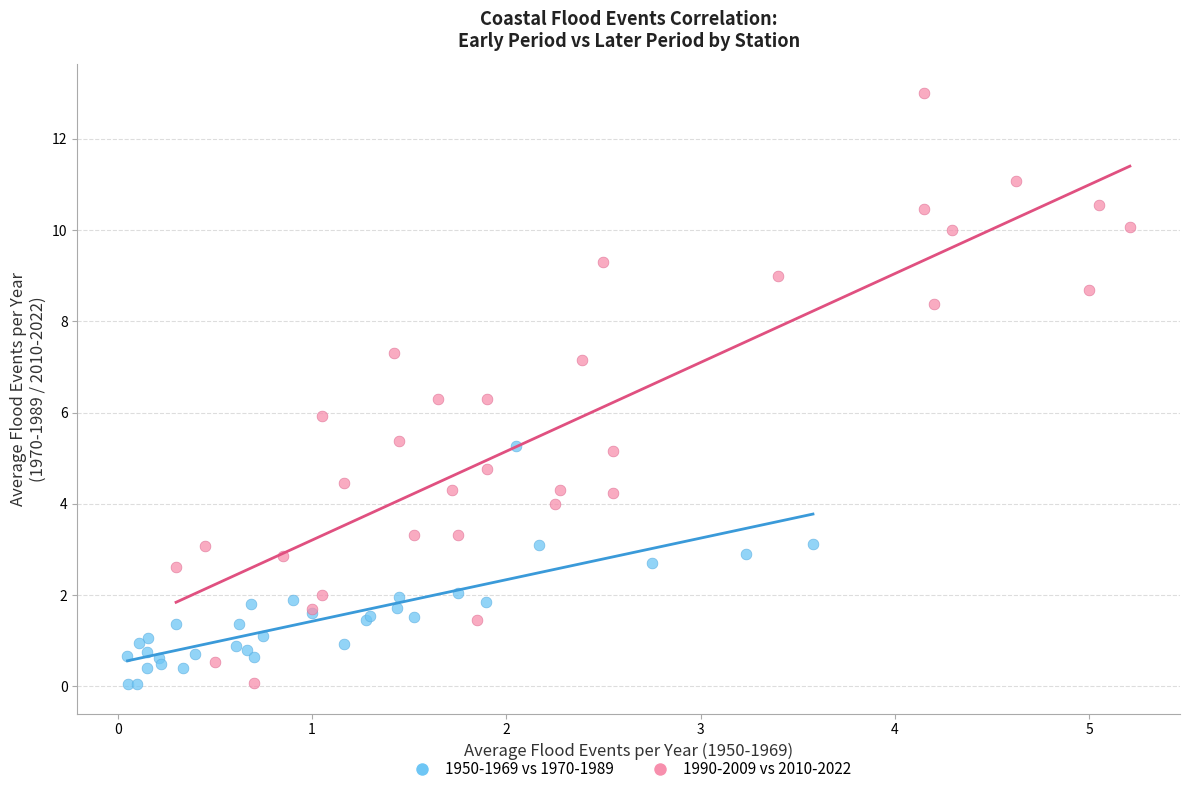

Which series has the widest spread of Y values?

1990-2009 vs 2010-2022